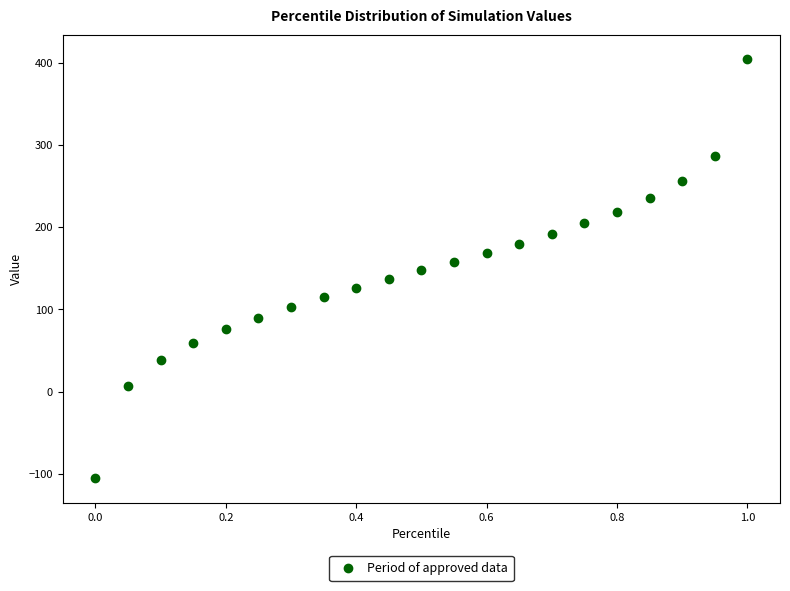

What is the range of X values (max minus min)?

1.0